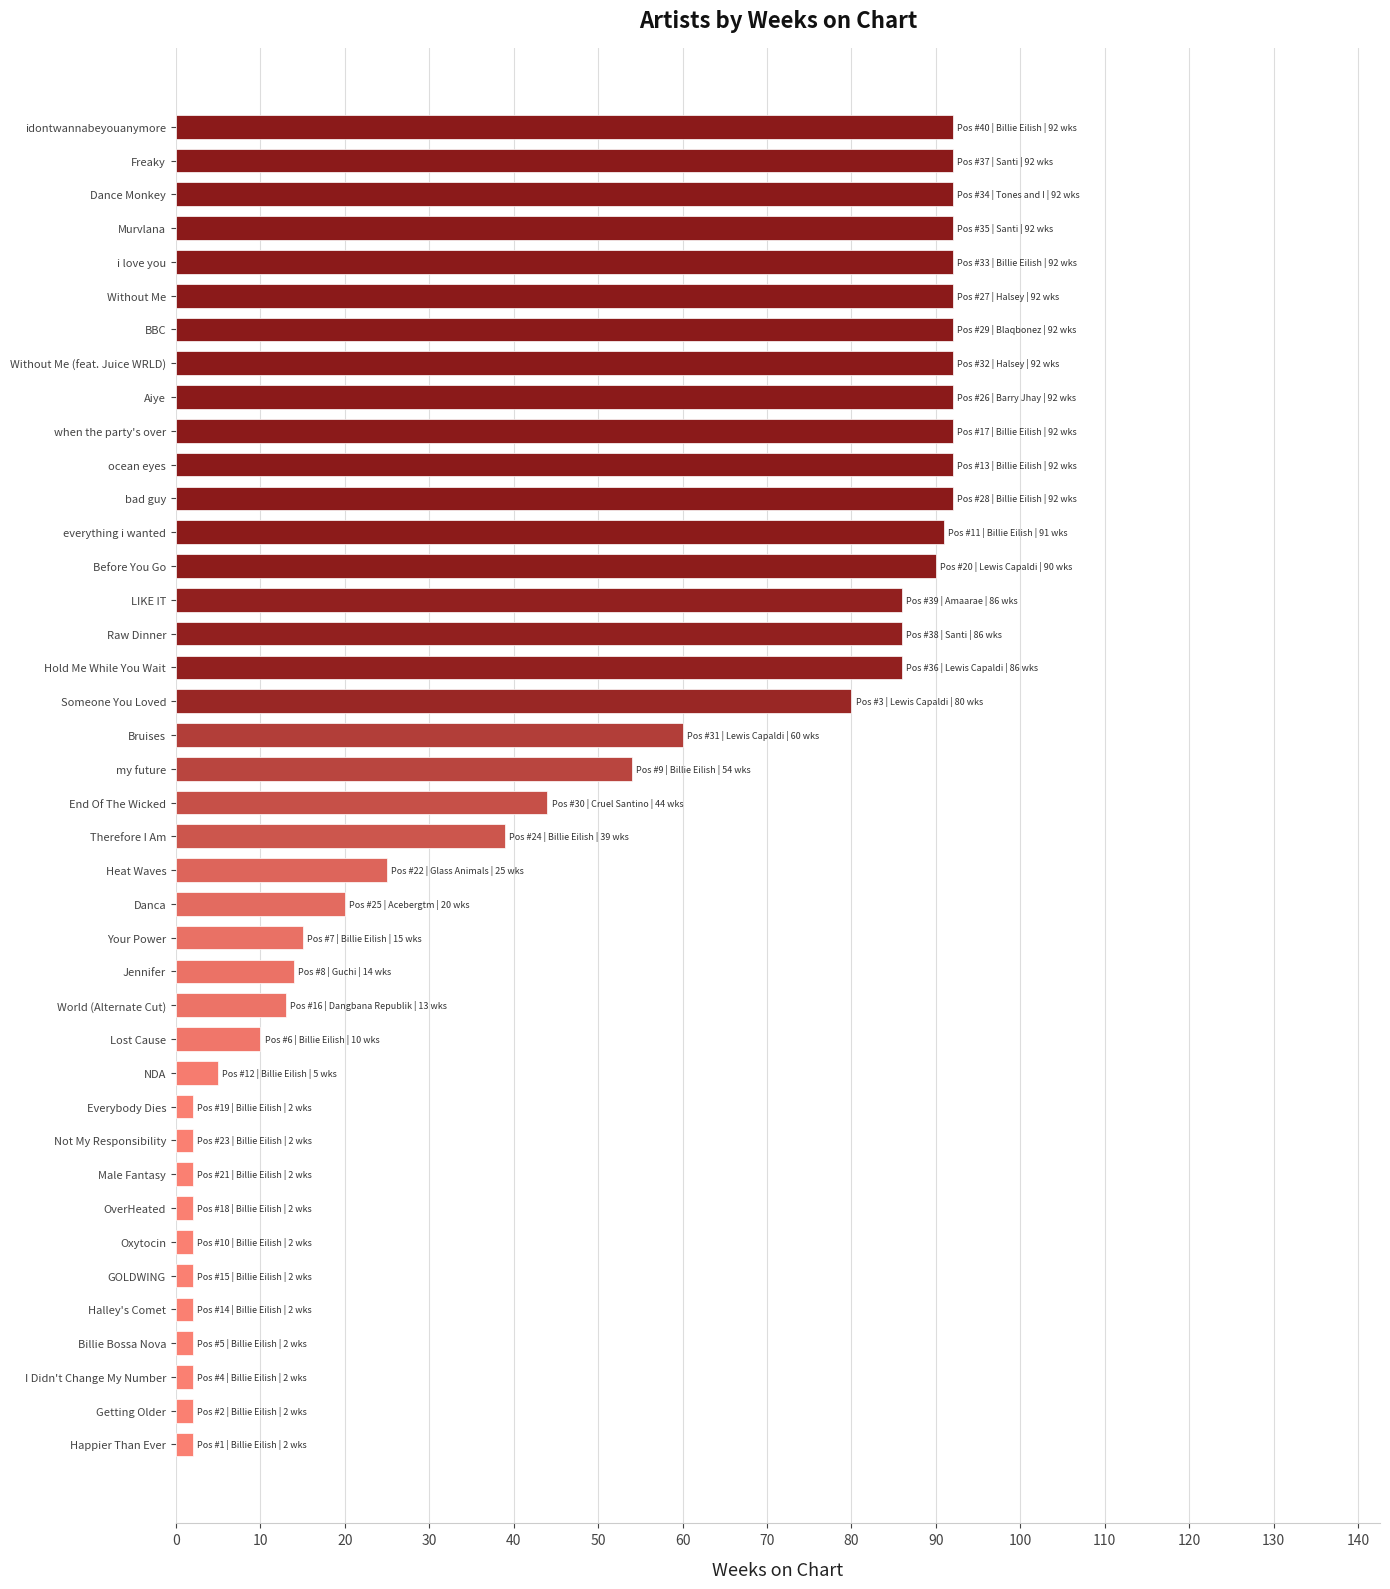

Where is the data nearest to the value 47?

End Of The Wicked